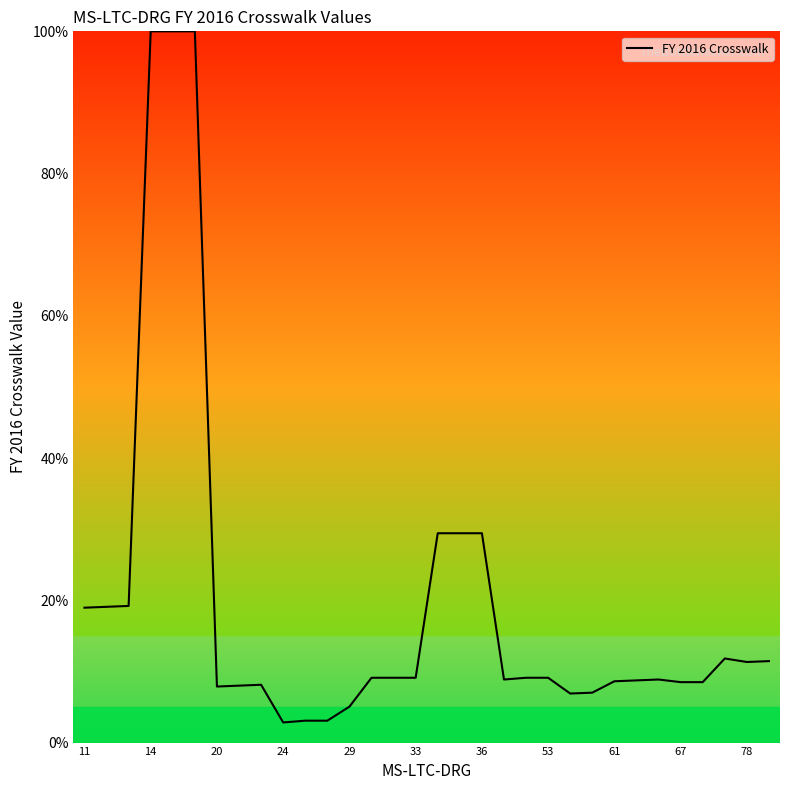

What is the greatest value displayed?

100.0